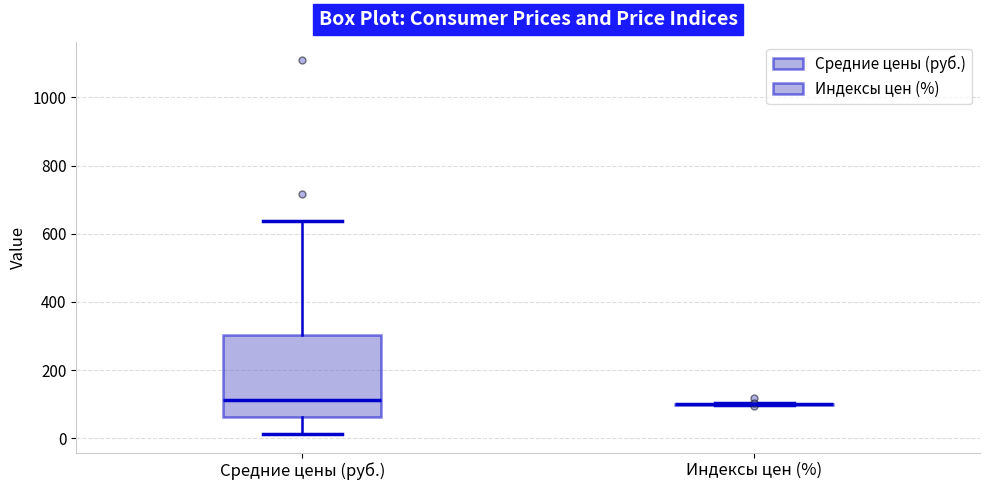

Reading left to right, read every box against the y-axis: the position of its median line, the range the box covers, and the ends of its whiskers. The values are not printed on the chart, so give them approximately, as read against the axis.

Средние цены (руб.): median 120, box 60 to 300, whiskers 20 to 640
Индексы цен (%): box collapsed to a line at 100, whiskers 100 to 100